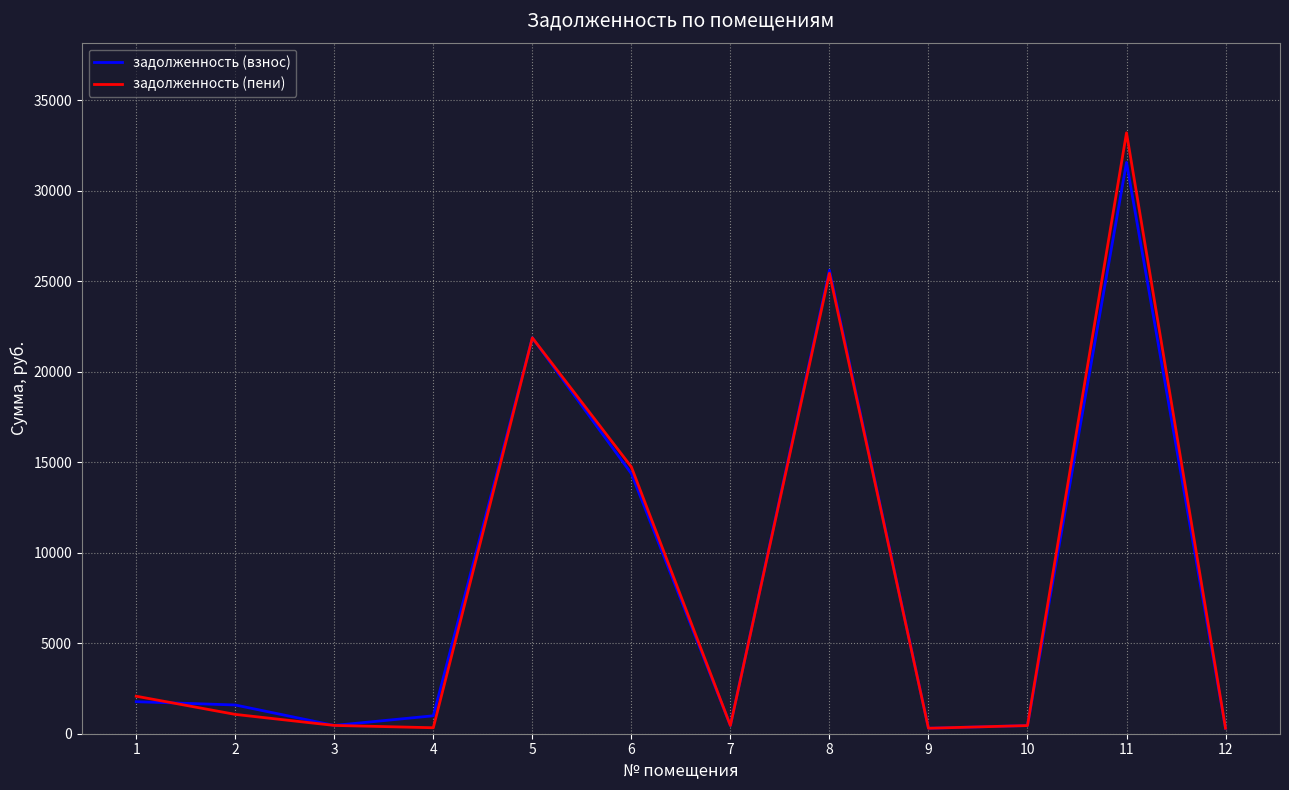

Between 6 and 10, which series saw the biggest shift?

задолженность (пени)